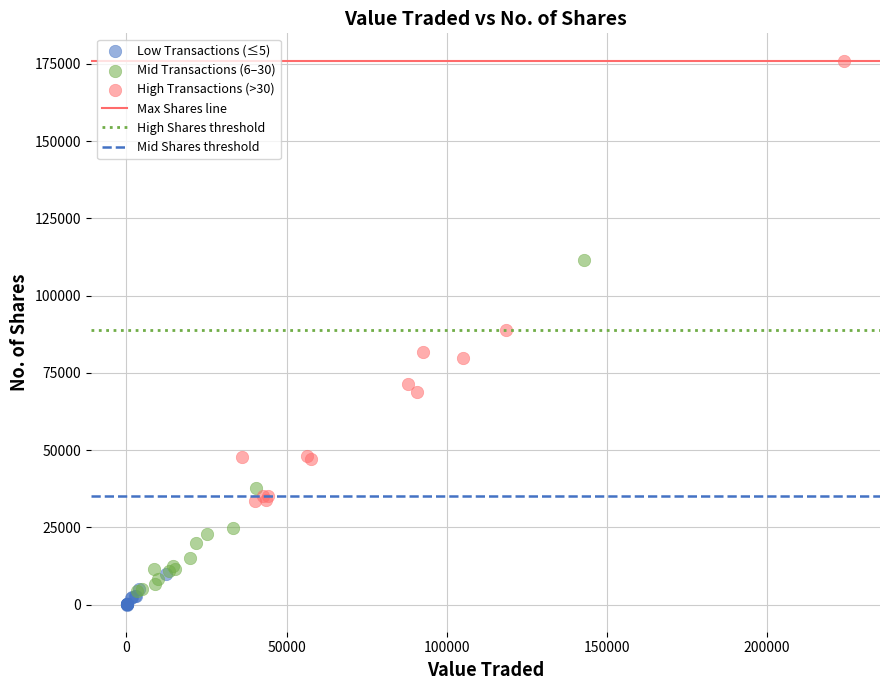

Which series has the largest Y range (max minus min)?

High Transactions (>30)